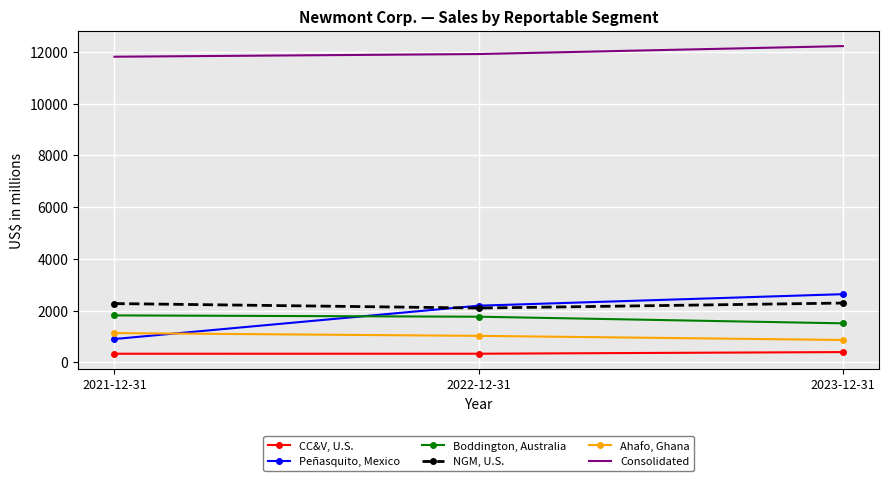

The Boddington, Australia series shows 546 at 2023-12-31. True or false?

False